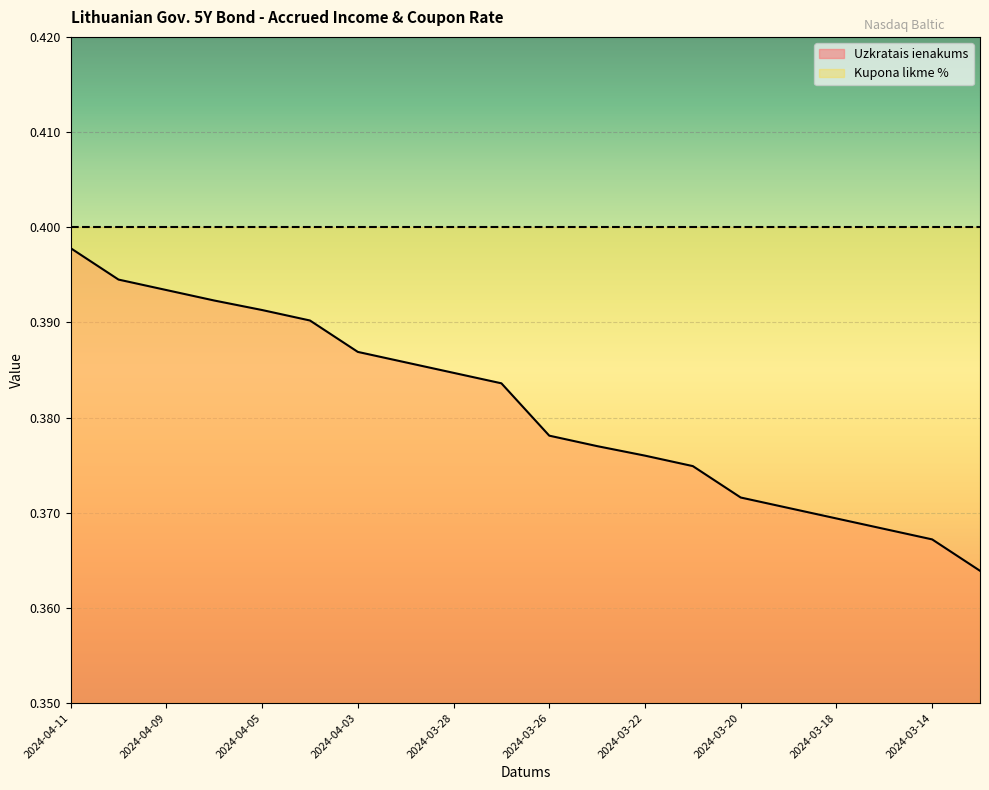

The value at 2024-03-14 is 0.4. True or false?

True